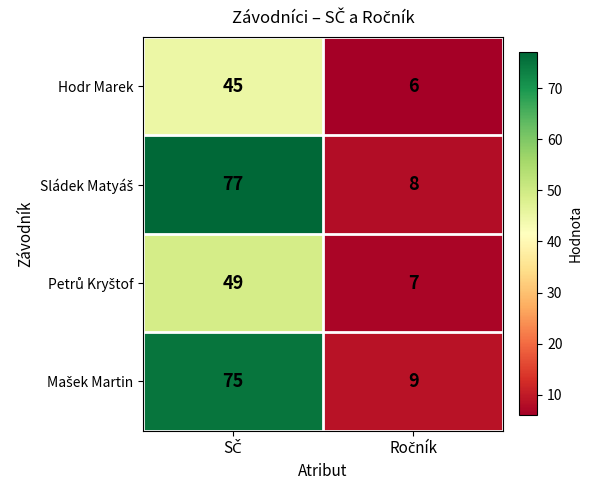

Which series has the largest total across all categories?

Sládek Matyáš